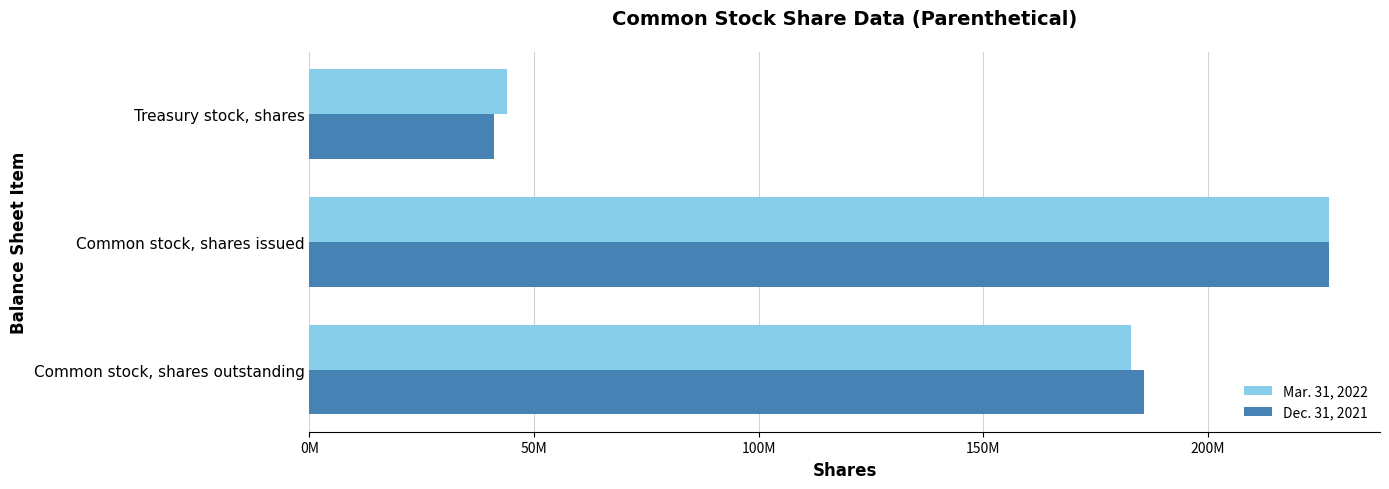

Which label corresponds to the largest value in the chart?

Common stock, shares issued